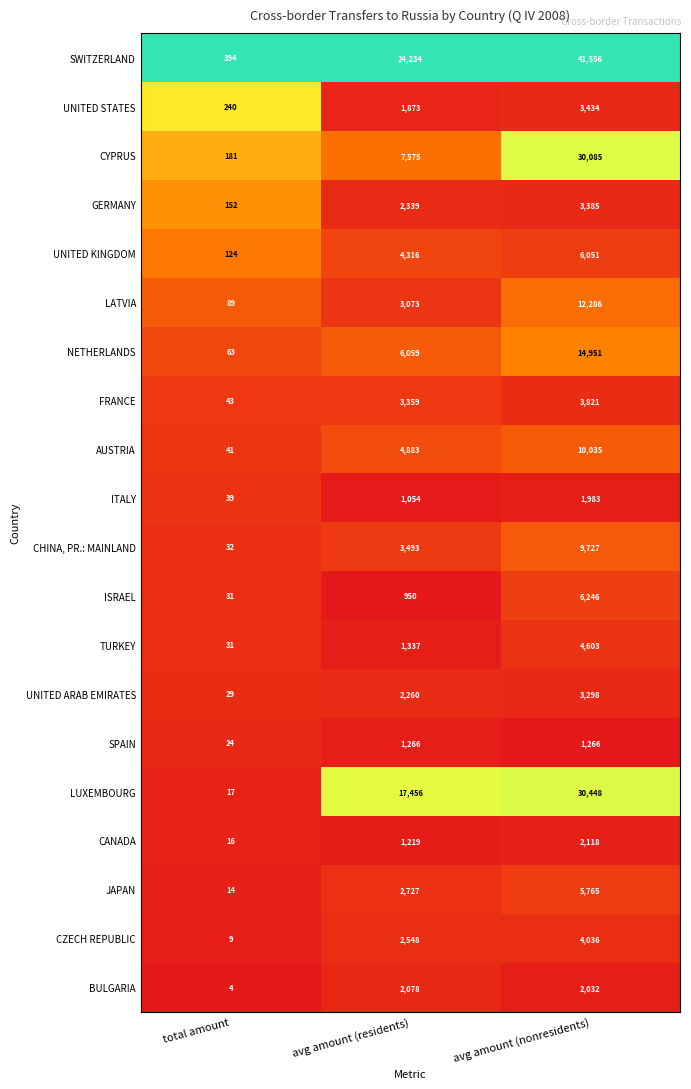

Rank the series at avg amount (nonresidents) from lowest to highest value.

SPAIN, ITALY, BULGARIA, CANADA, UNITED ARAB EMIRATES, GERMANY, UNITED STATES, FRANCE, CZECH REPUBLIC, TURKEY, JAPAN, UNITED KINGDOM, ISRAEL, CHINA, PR.: MAINLAND, AUSTRIA, LATVIA, NETHERLANDS, CYPRUS, LUXEMBOURG, SWITZERLAND